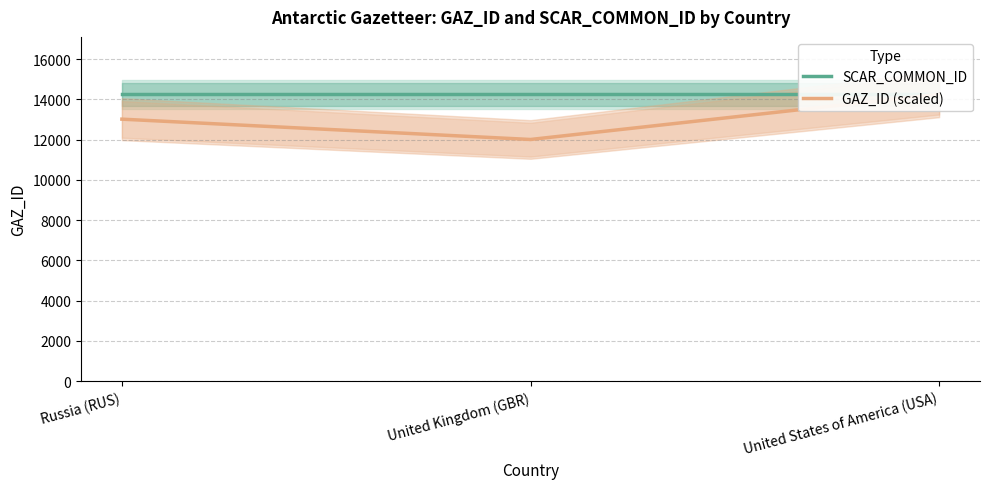

What is the average value of the SCAR_COMMON_ID series?

14251.0